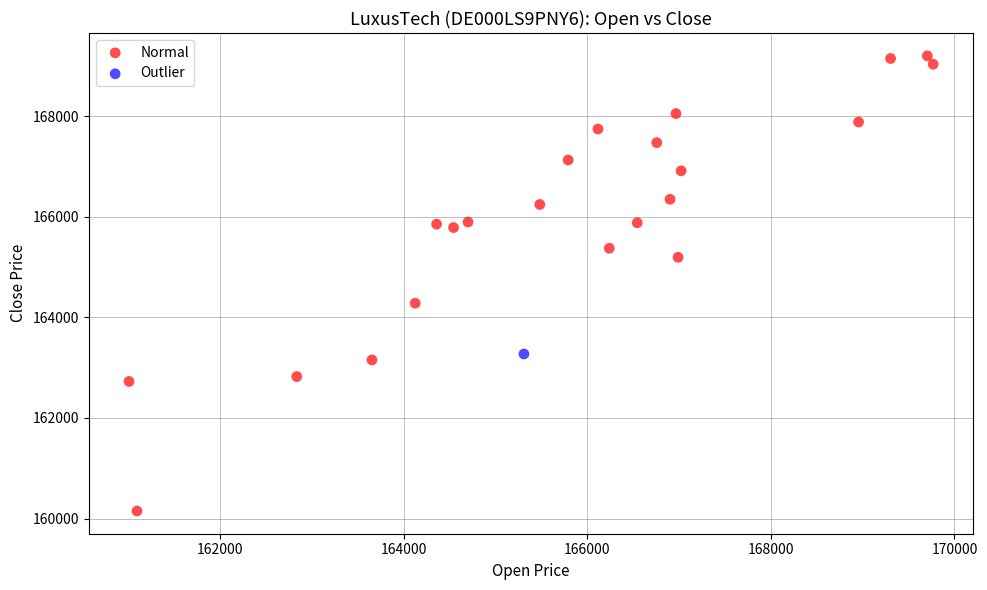

What are all the series names shown in the legend?

Normal, Outlier